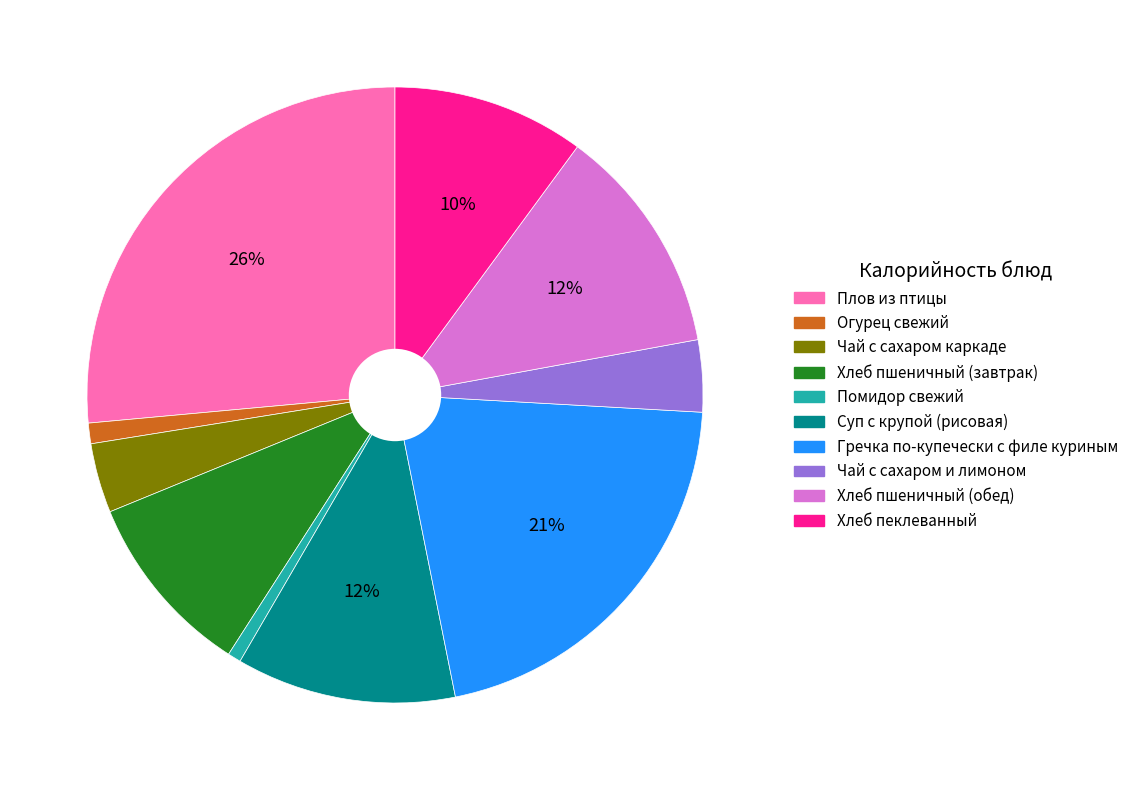

Does any single category account for the majority?

No